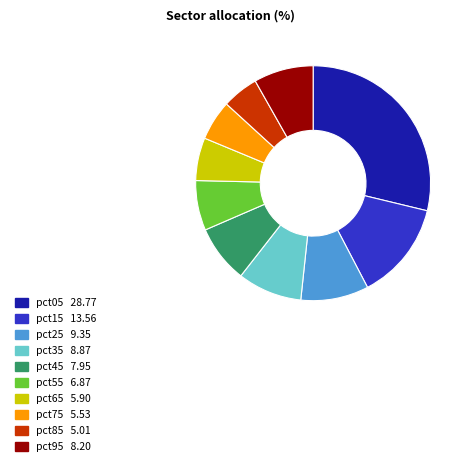

What is the largest slice in the pie chart?

pct05